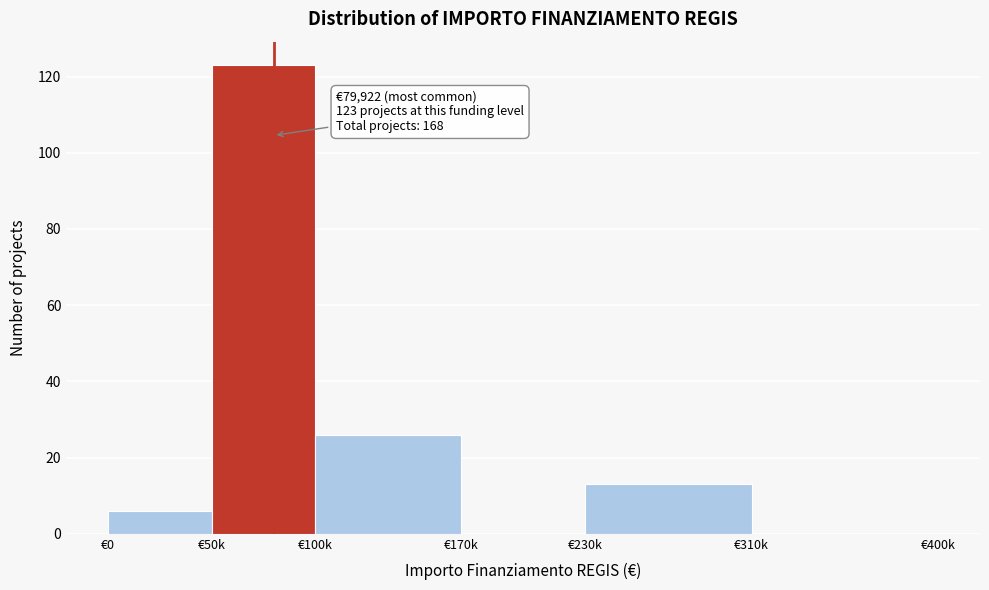

Reading left to right, transcribe all the data shown in this chart.

€0=6	€50k=123	€100k=26	€170k=0	€230k=13	€310k=0